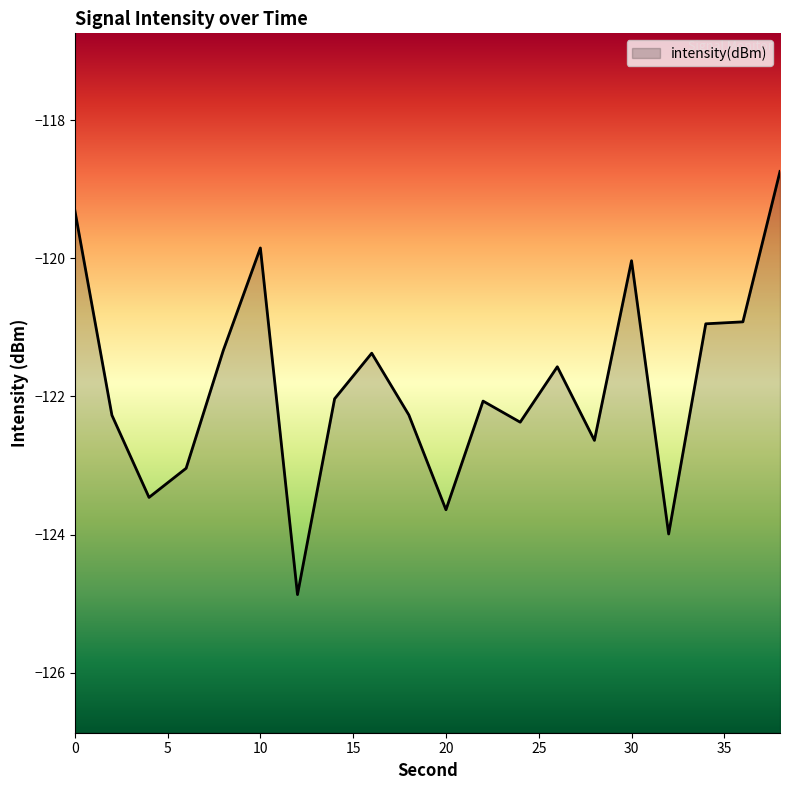

Count the number of data series in this chart.

1